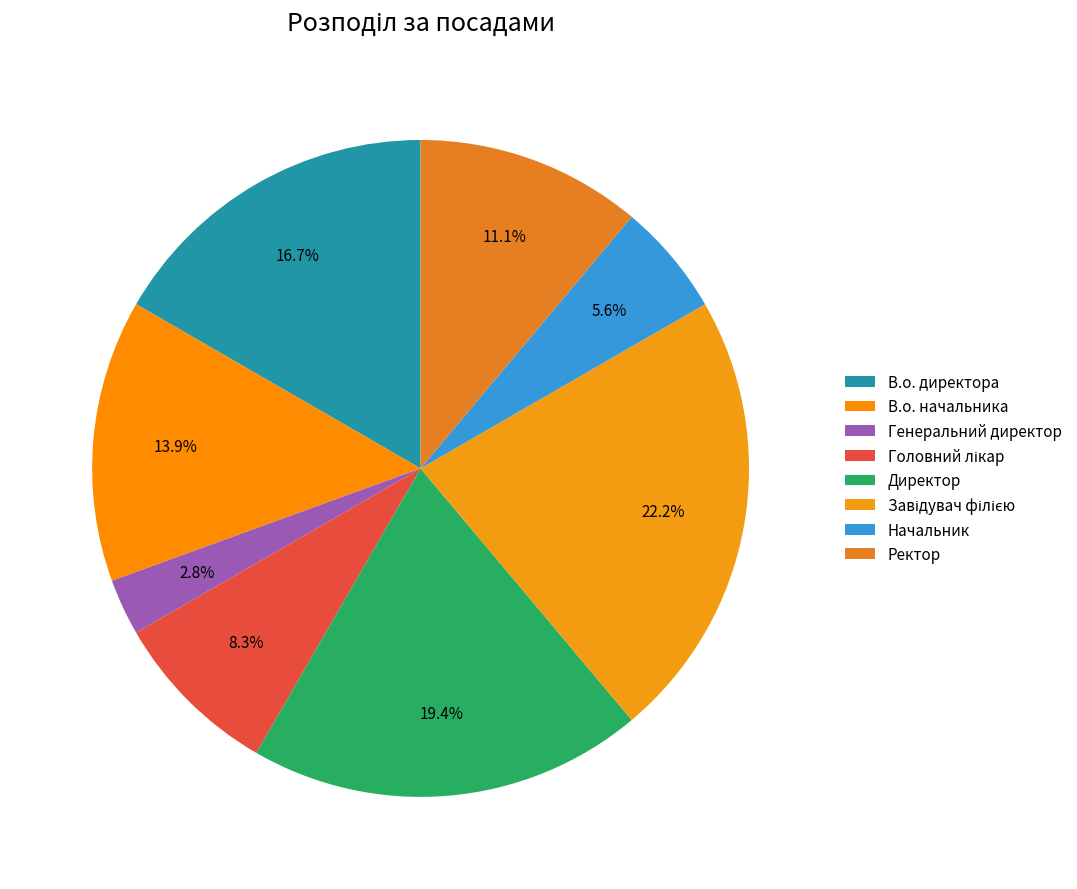

Is it true that Начальник is 1% of the pie?

False